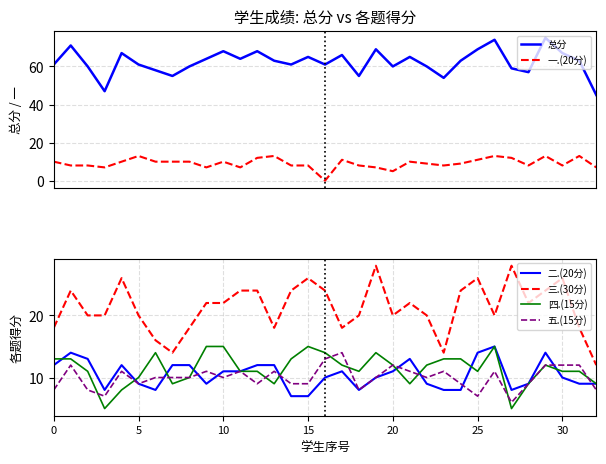

Does the chart display data point markers on the line(s)?

No